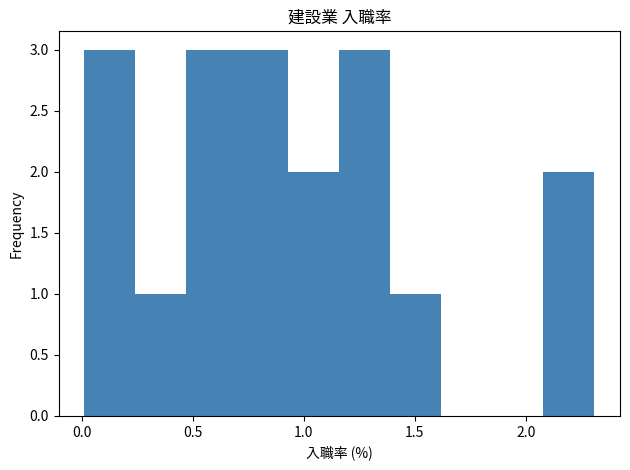

Reading left to right, transcribe this chart: for each bar, give the range it covers on the x-axis and its height. Neither the bar edges nor the heights are printed on the chart, so give them approximately, as read against the axes.

0.01 to 0.24: 3
0.24 to 0.47: 1
0.47 to 0.70: 3
0.70 to 0.93: 3
0.93 to 1.16: 2
1.16 to 1.39: 3
1.39 to 1.62: 1
1.62 to 1.85: 0
1.85 to 2.08: 0
2.08 to 2.31: 2